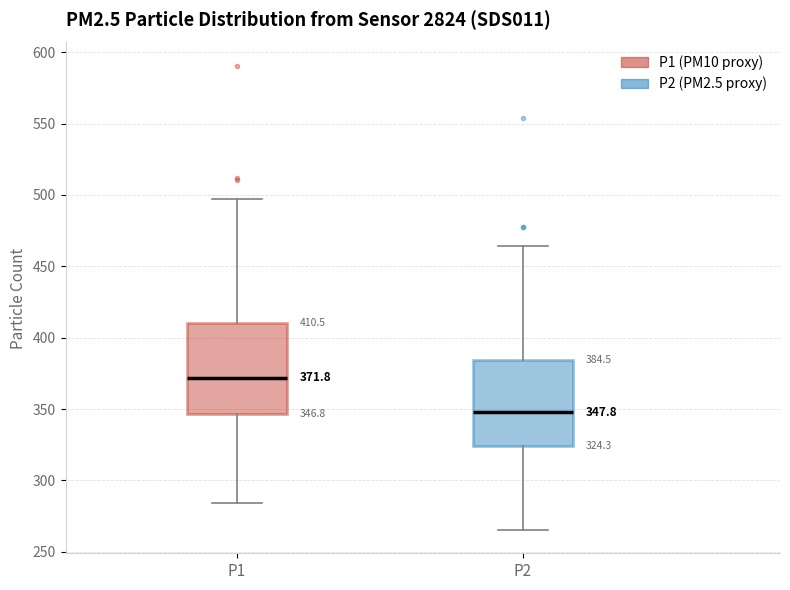

Which box's median line is the highest?

P1